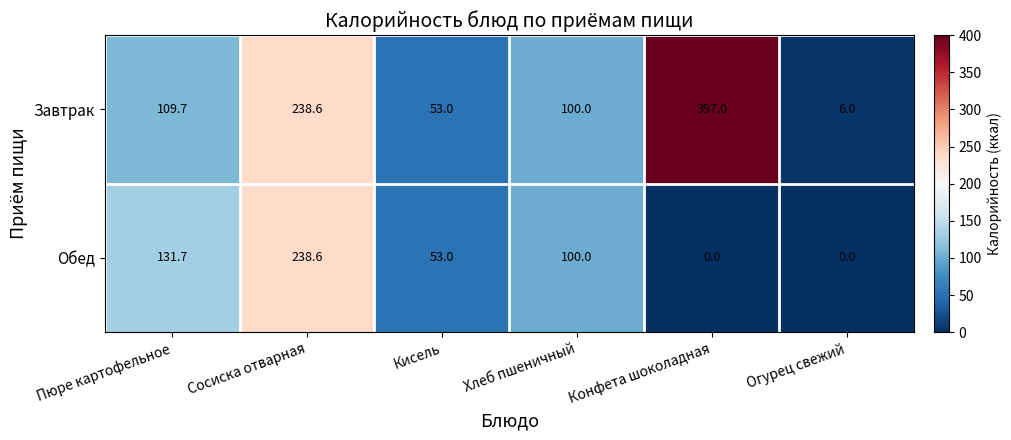

What is the difference between the Завтрак values at Конфета шоколадная and Огурец свежий?

391.0